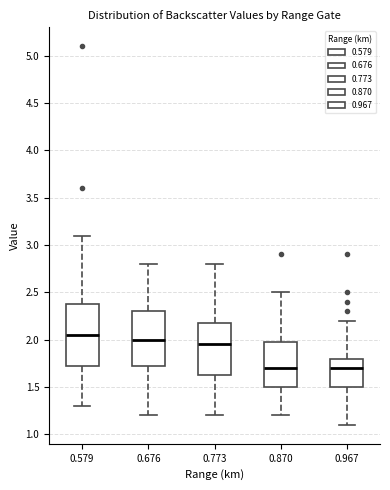

Reading left to right, transcribe this box plot: for each box, give where its median line is, the range the box spans, and where its two whiskers end, as read against the y-axis. The values are not printed on the chart, so give them approximately, as read against the axis.

0.579: median 2.05, box 1.75 to 2.40, whiskers 1.30 to 3.10
0.676: median 2.00, box 1.75 to 2.30, whiskers 1.20 to 2.80
0.773: median 1.95, box 1.65 to 2.20, whiskers 1.20 to 2.80
0.870: median 1.70, box 1.50 to 2.00, whiskers 1.20 to 2.50
0.967: median 1.70, box 1.50 to 1.80, whiskers 1.10 to 2.20